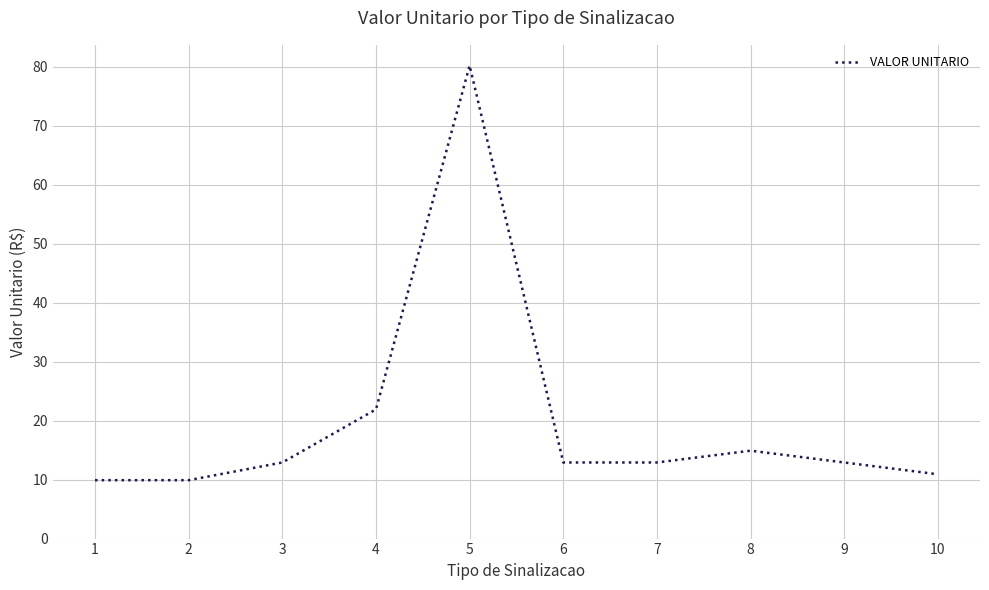

The chart shows a value of 17.3 at 9. True or false?

False